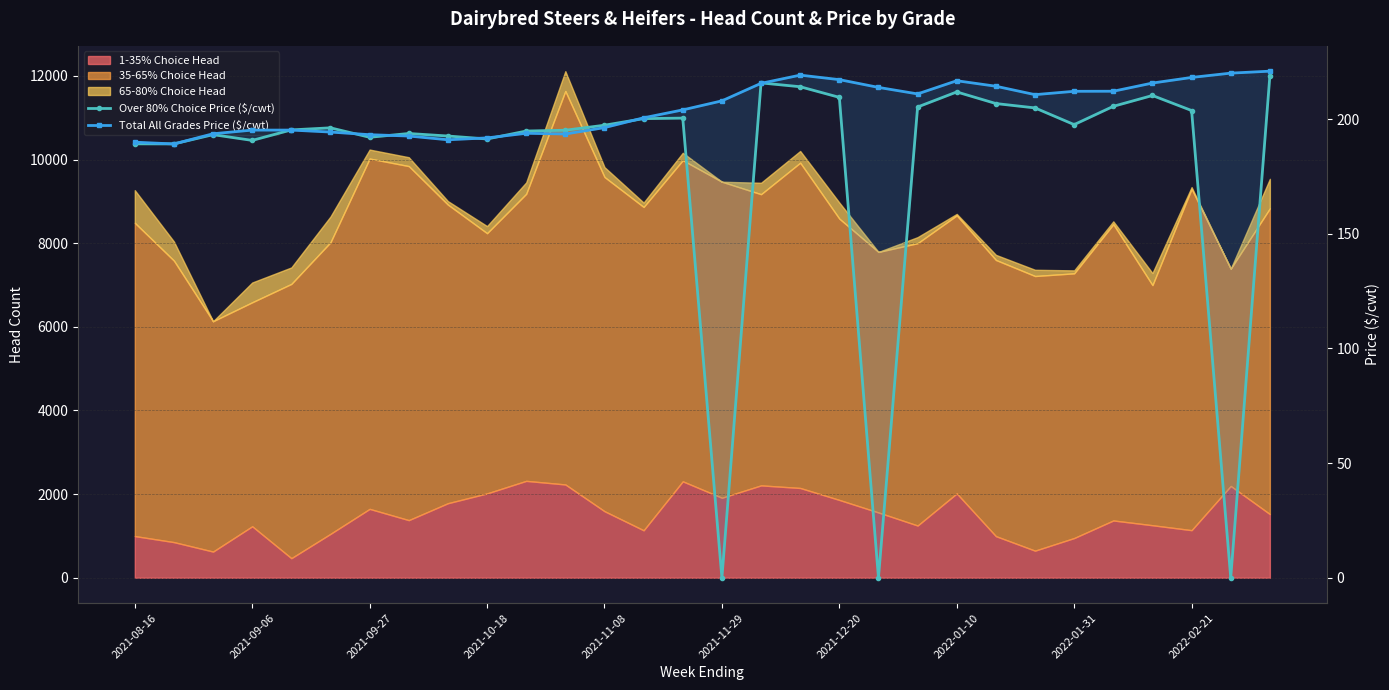

The value of Over 80% Choice Price ($/cwt) at 16 is 140.3. True or false?

False